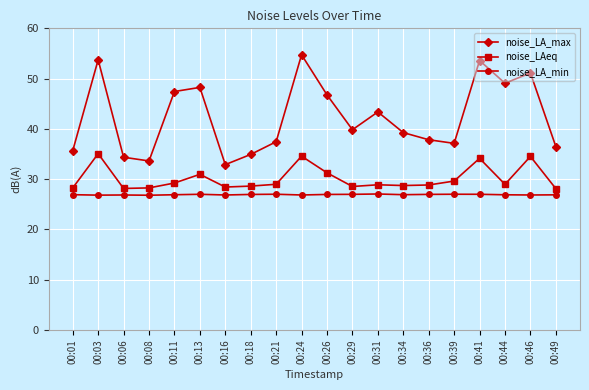

What is the average value of the noise_LAeq series?

30.1